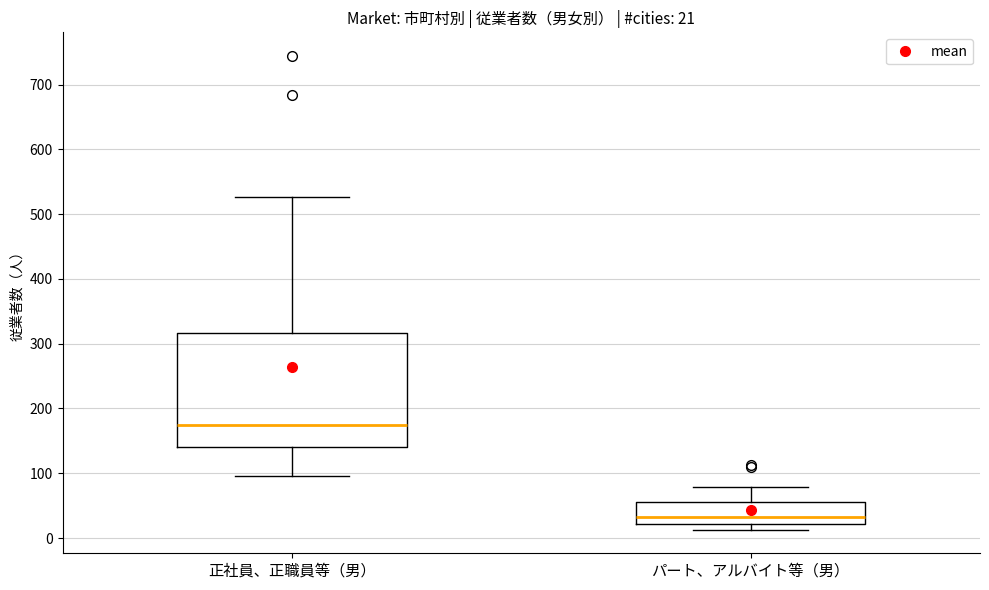

Which box's median line is the lowest?

パート、アルバイト等（男）